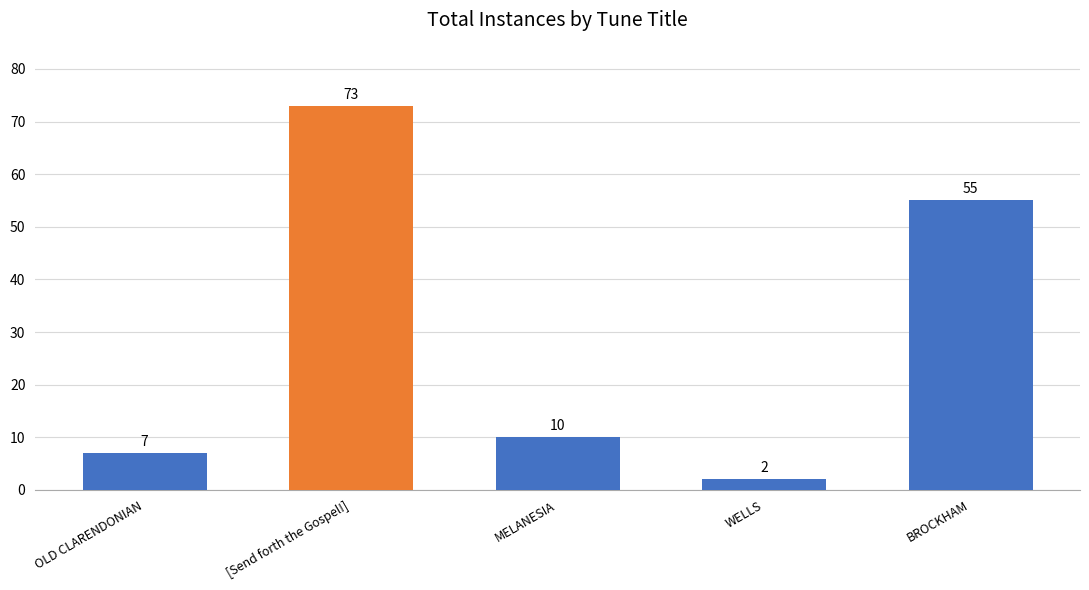

What is the difference between the maximum and minimum values?

71